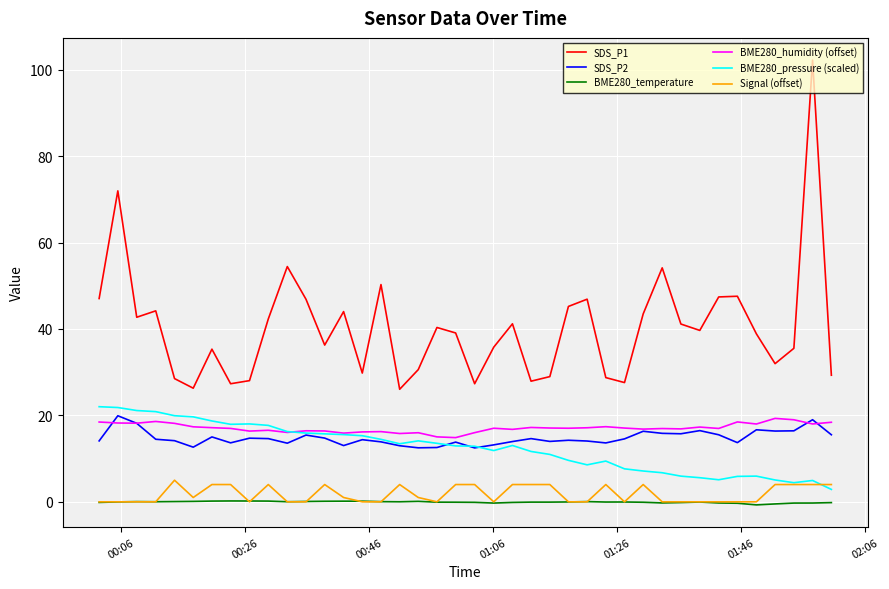

Which series has the largest range (max minus min)?

SDS_P1